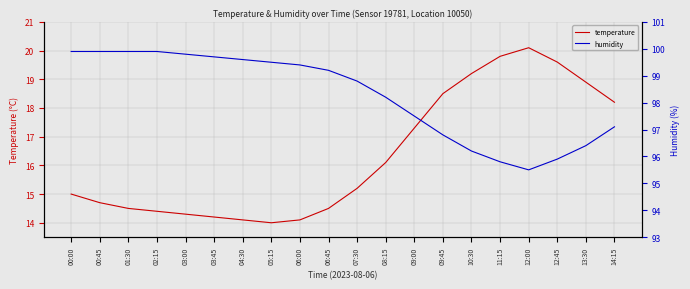

What is the value of the humidity point at the 6th from the left?

99.7